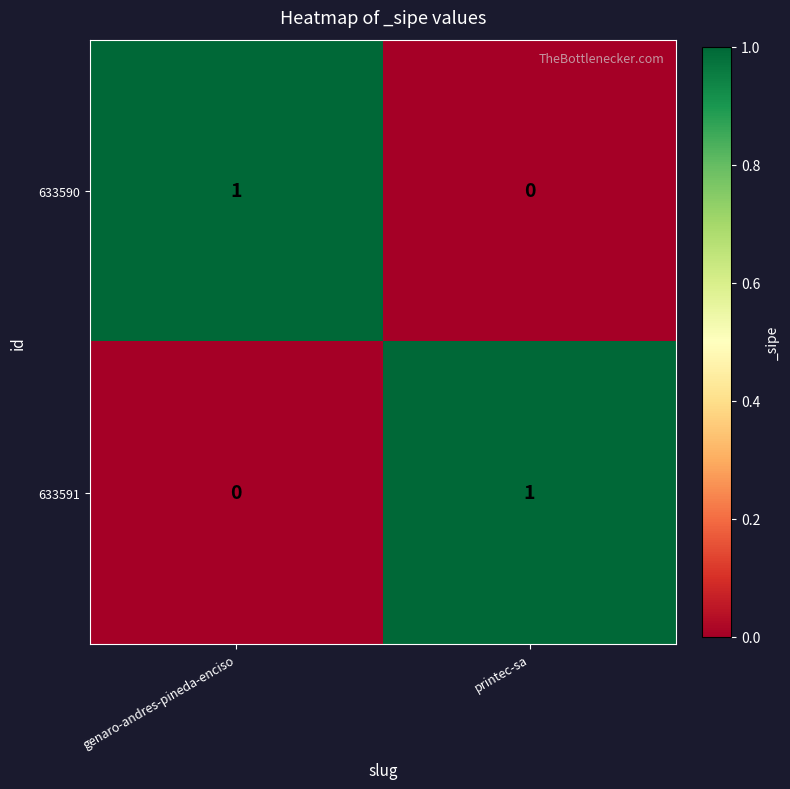

How many data points in 633590 are less than 1?

1